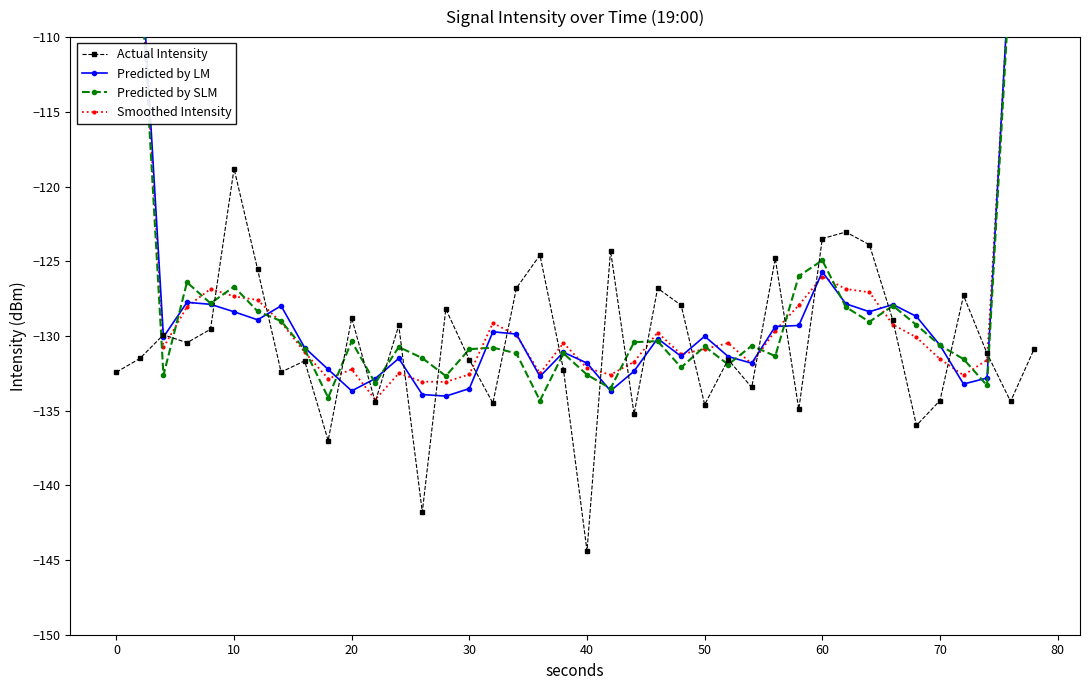

What is the difference between the maximum and minimum values in the Predicted by SLM series?

54.0